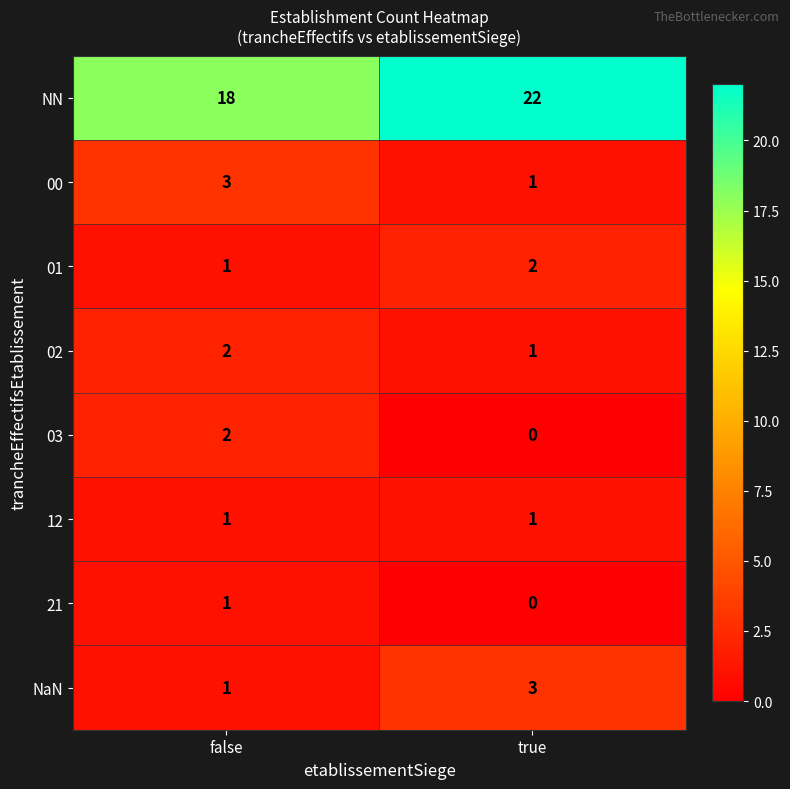

At how many categories does at least one series exceed 9?

2